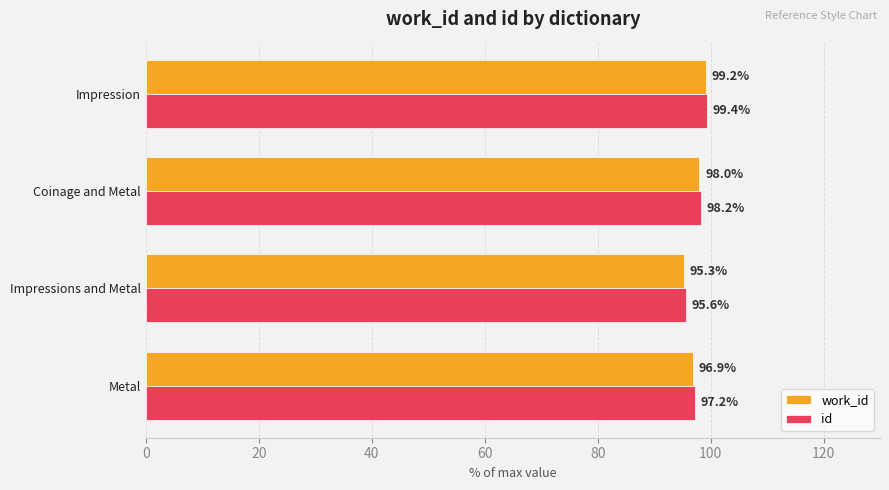

How many categories are shown in the chart?

4